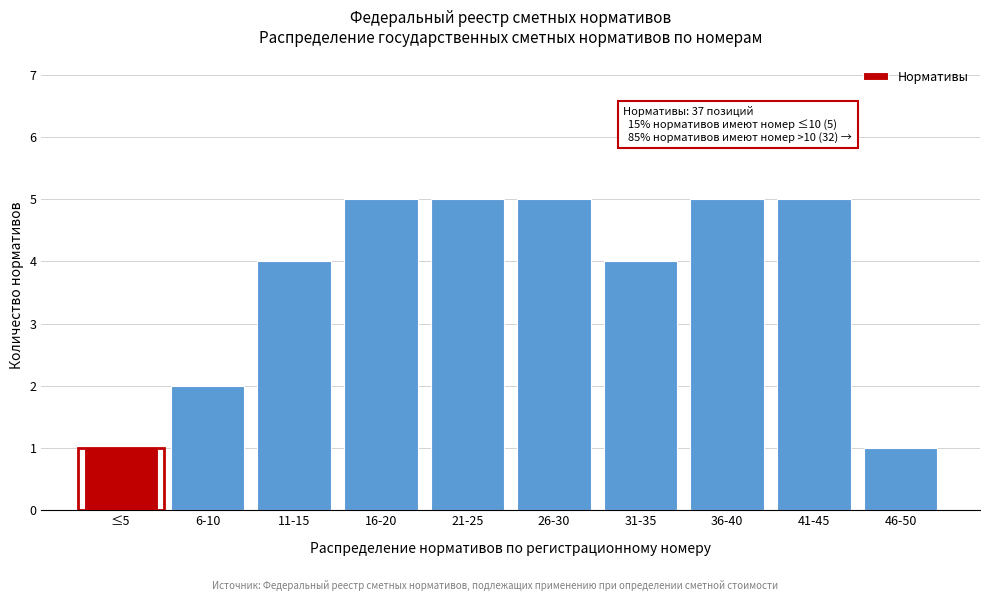

Reading right to left, list all the values displayed in this chart.

46-50=1	41-45=5	36-40=5	31-35=4	26-30=5	21-25=5	16-20=5	11-15=4	6-10=2	≤5=1